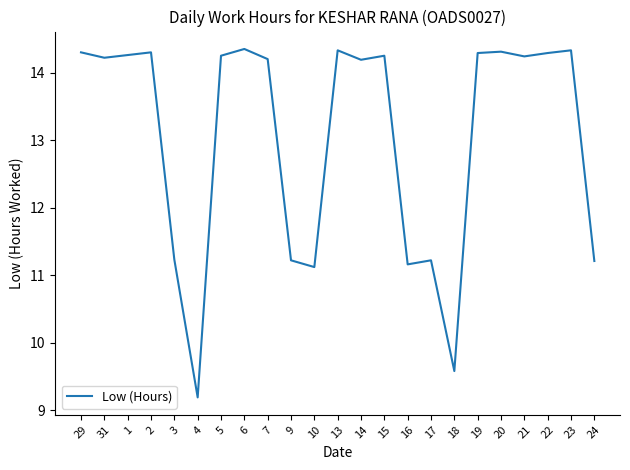

Approximately how many times larger is the value at 5 compared to 2?

1.0